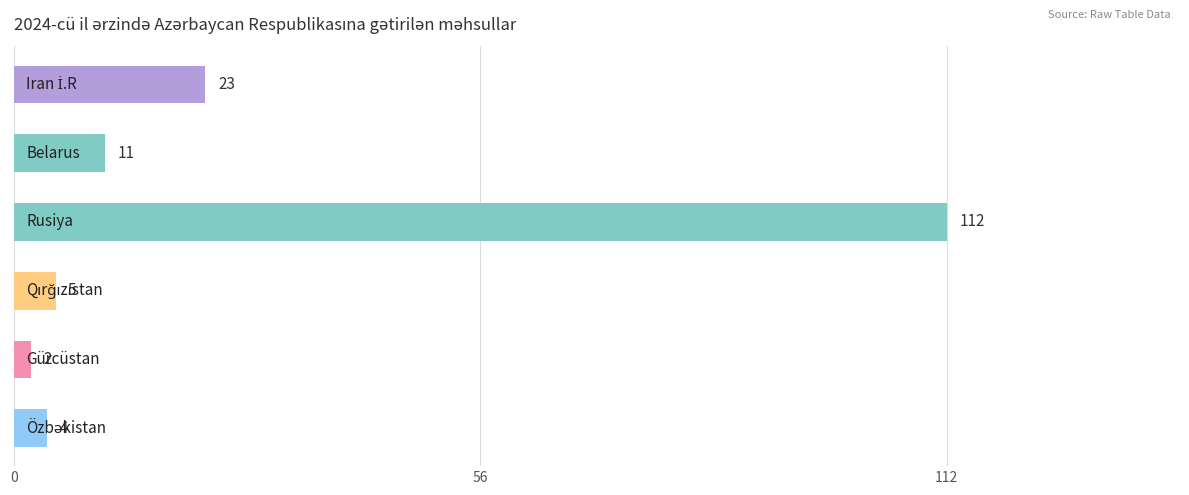

What is the sum of all values?

157